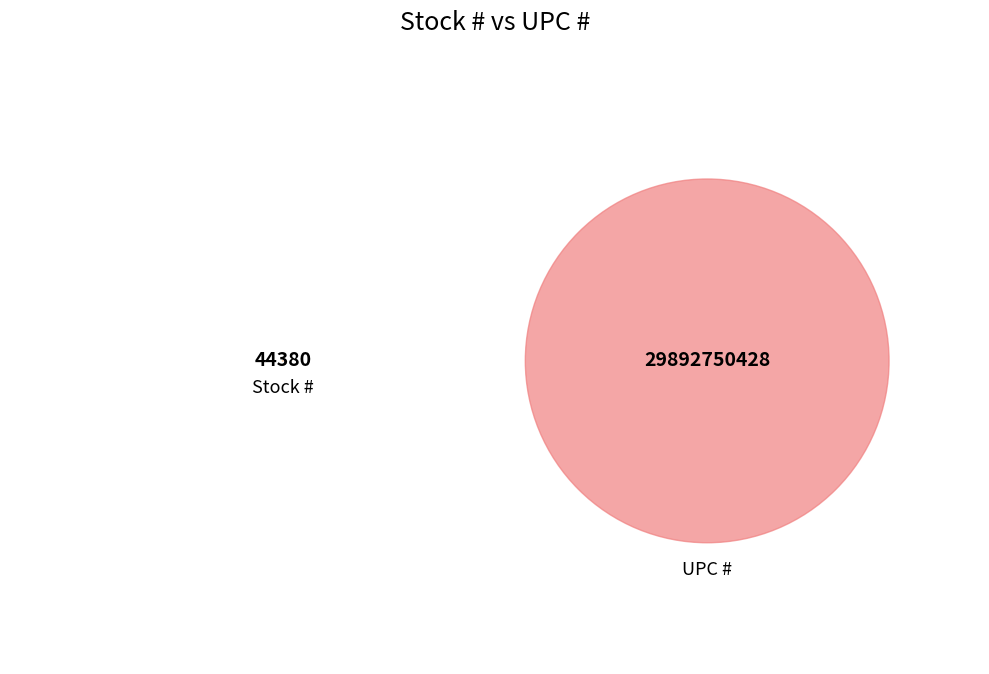

Which category has the biggest portion of the pie?

UPC #